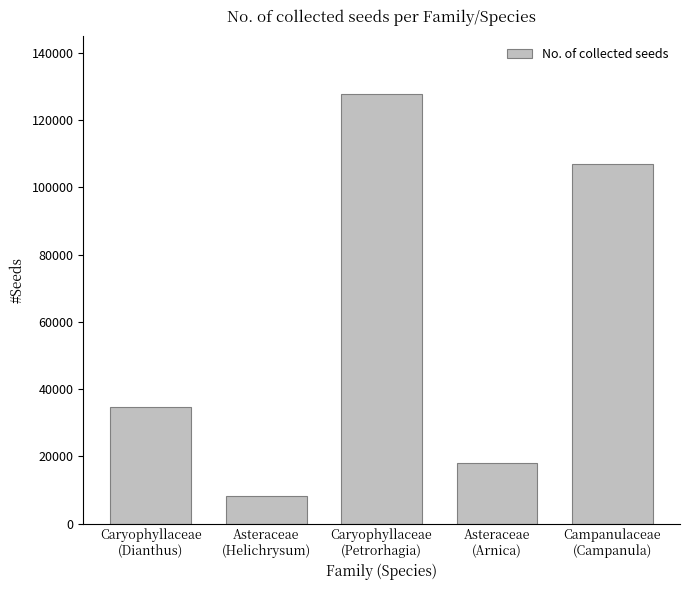

At which category does the chart reach its peak across all series?

Caryophyllaceae
(Petrorhagia)